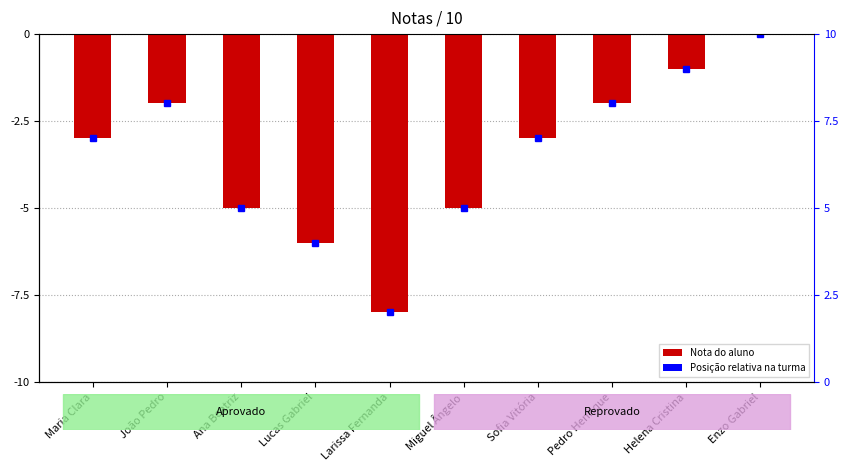

True or false: the data shows -1 at Sofia Vitória.

False